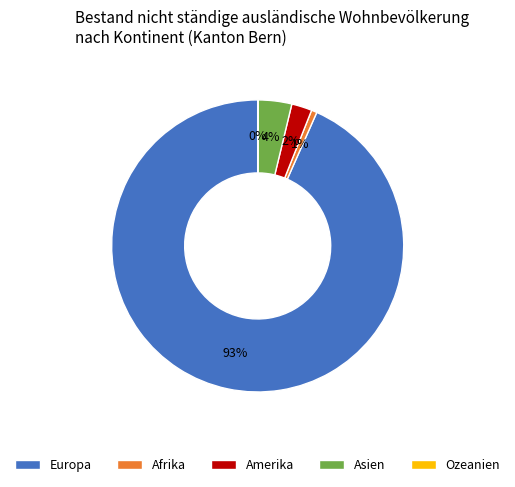

To the nearest percent, what percentage of the pie is Asien?

4%